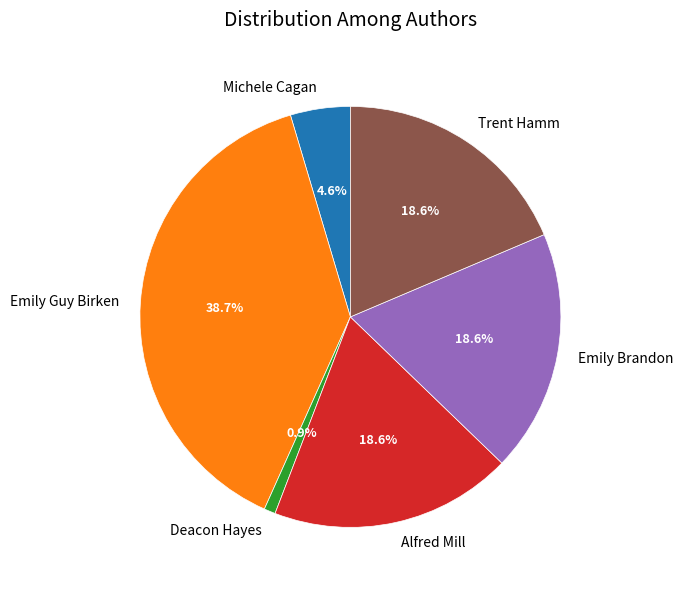

Which slice is the smallest?

Deacon Hayes